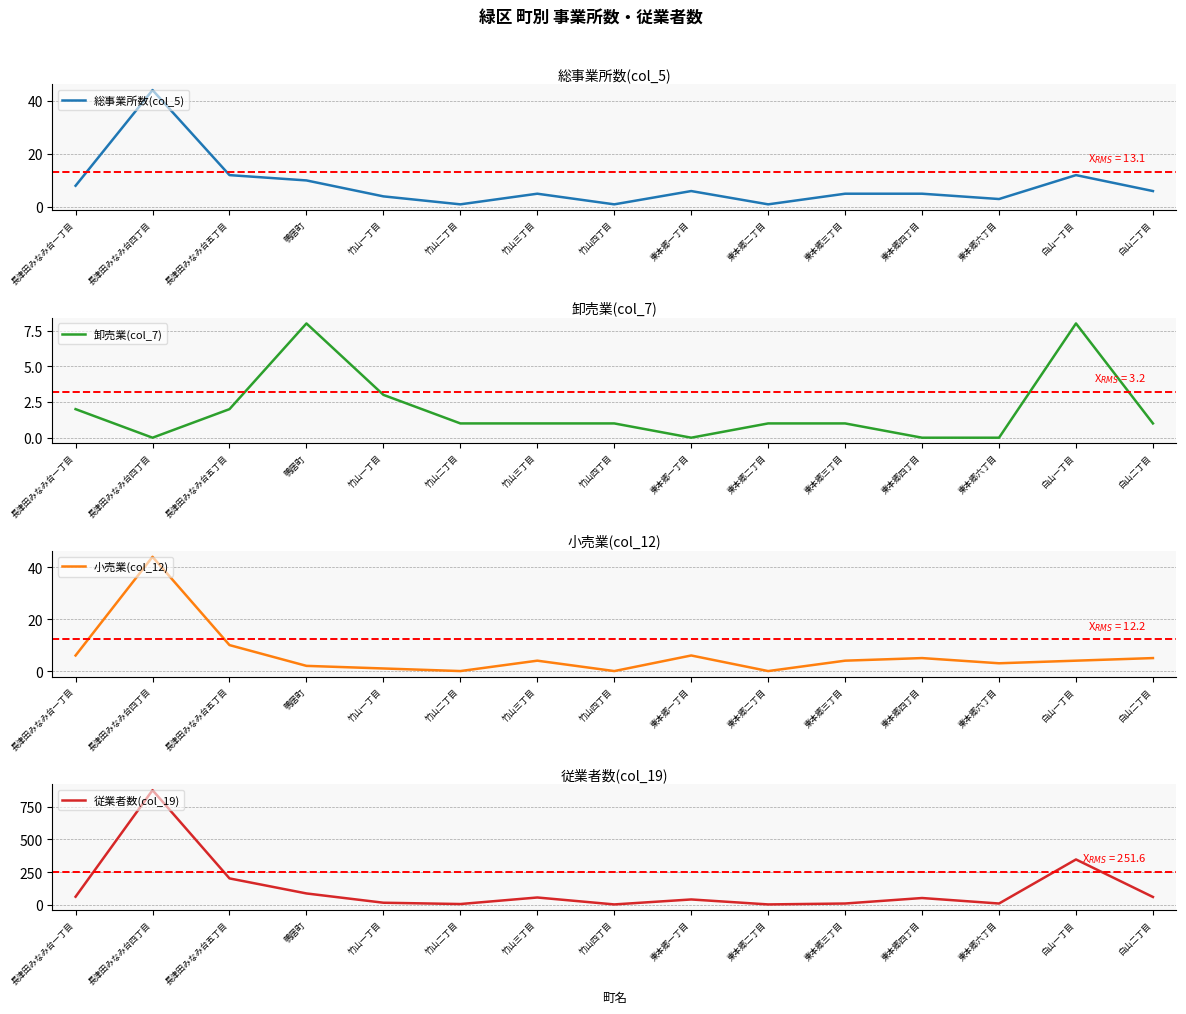

Which series has the widest spread of values?

従業者数(col_19)